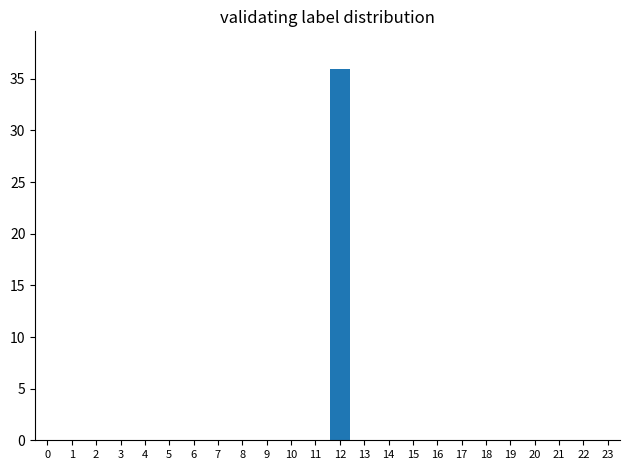

Reading left to right, list all the values displayed in this chart.

0=0	1=0	2=0	3=0	4=0	5=0	6=0	7=0	8=0	9=0	10=0	11=0	12=36	13=0	14=0	15=0	16=0	17=0	18=0	19=0	20=0	21=0	22=0	23=0